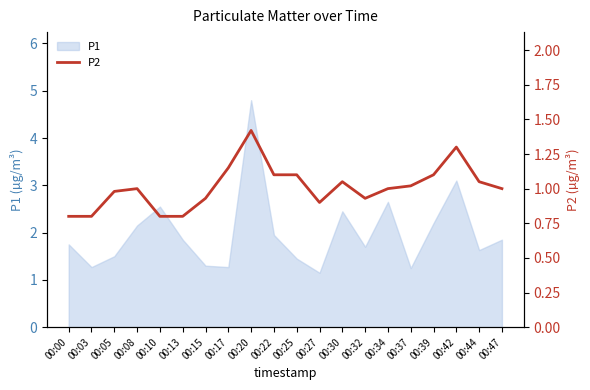

What is the highest value of the P1 series?

4.8